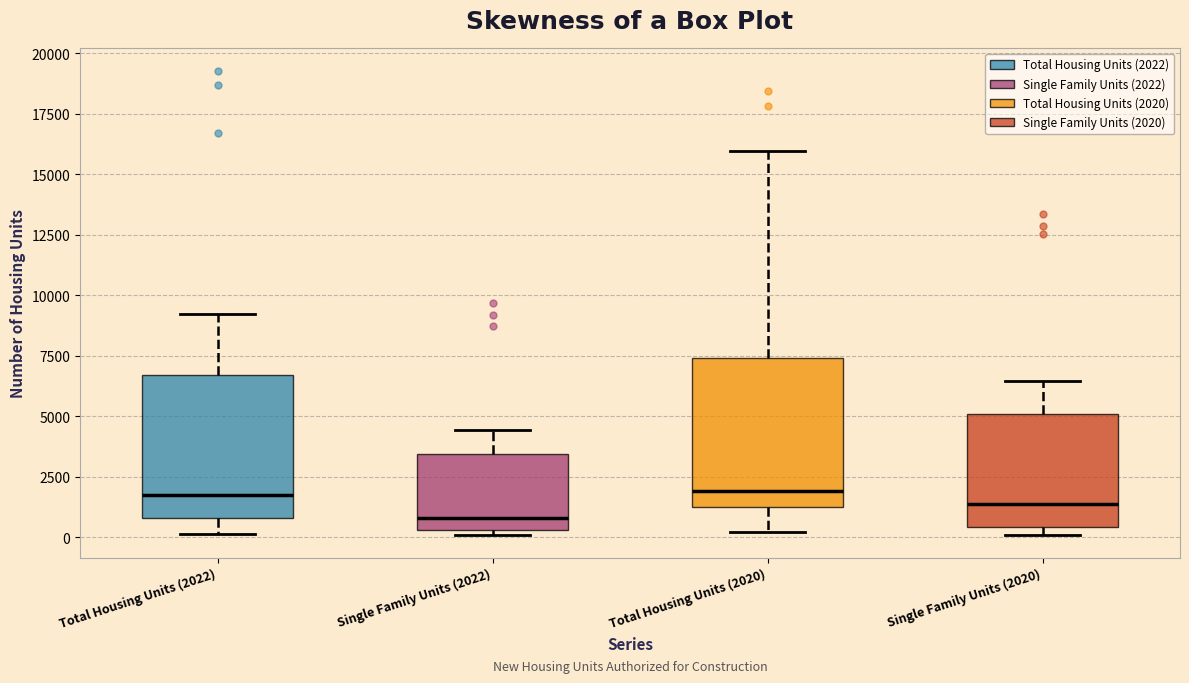

Reading left to right, transcribe this box plot: for each box, give where its median line is, the range the box spans, and where its two whiskers end, as read against the y-axis. The values are not printed on the chart, so give them approximately, as read against the axis.

Total Housing Units (2022): median 1500, box 1000 to 6500, whiskers 0 to 9000
Single Family Units (2022): median 1000, box 500 to 3500, whiskers 0 to 4500
Total Housing Units (2020): median 2000, box 1500 to 7500, whiskers 0 to 16000
Single Family Units (2020): median 1500, box 500 to 5000, whiskers 0 to 6500